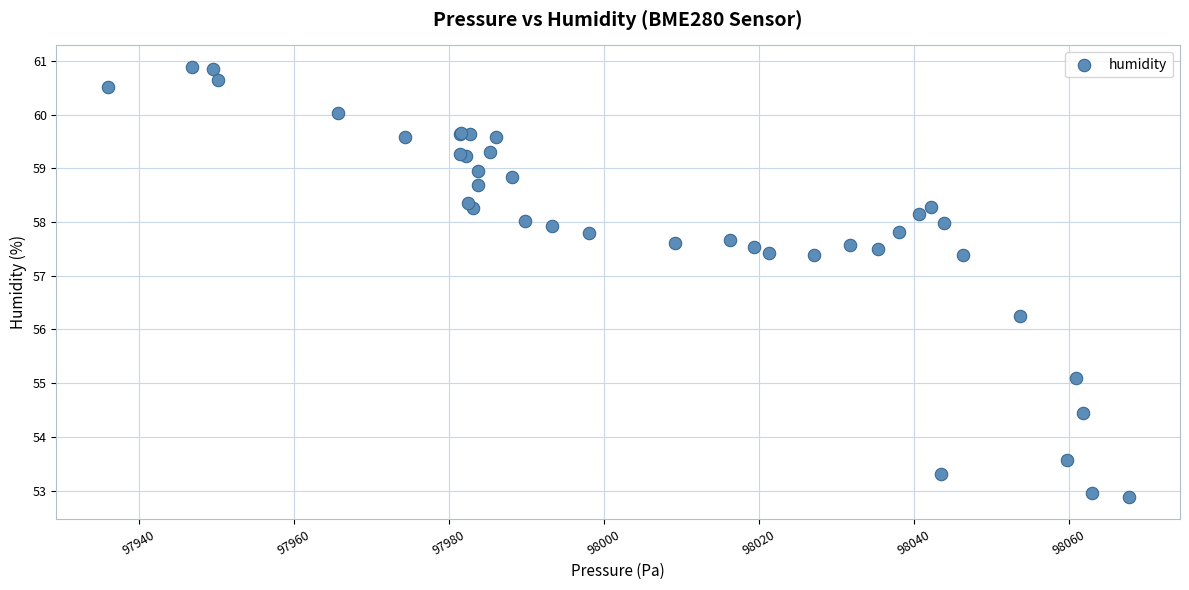

What Y value in the scatter plot is closest to 56?

56.3